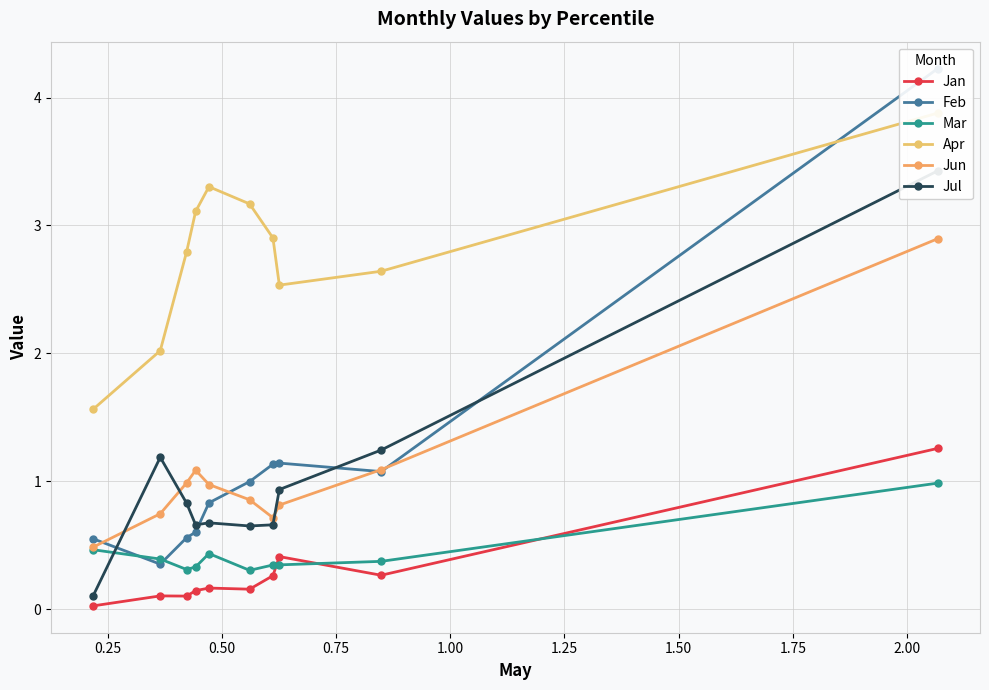

What is the highest value of the Jan series?

1.3